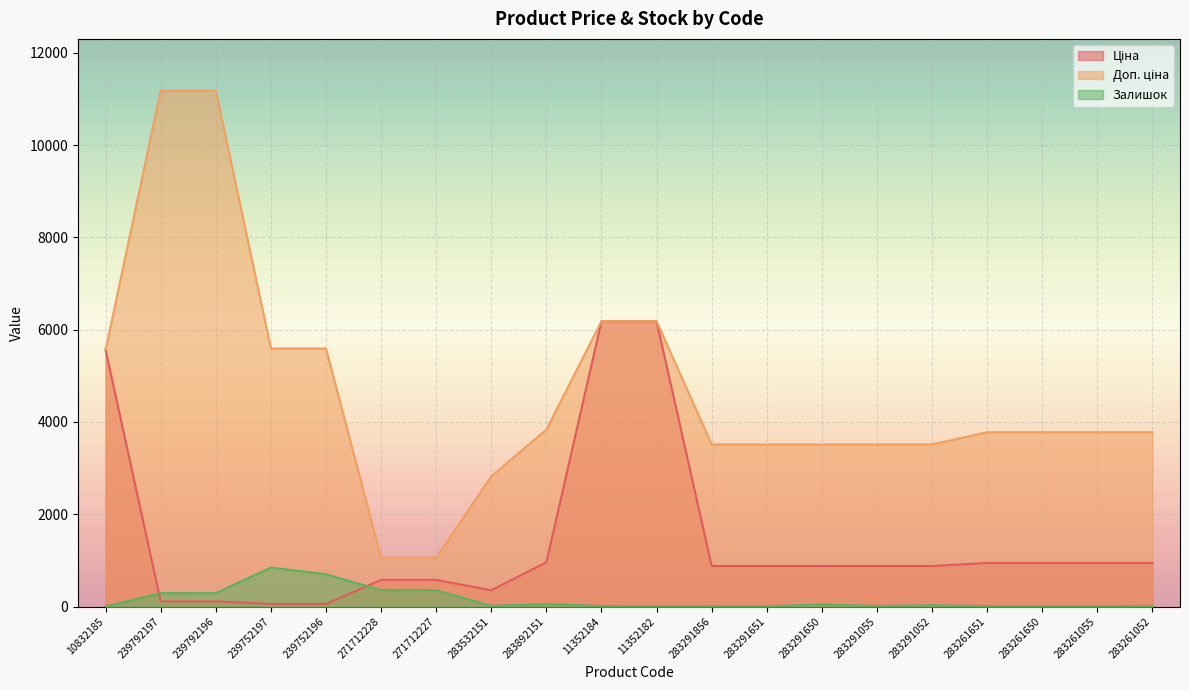

What position from the right is 283532151?

13